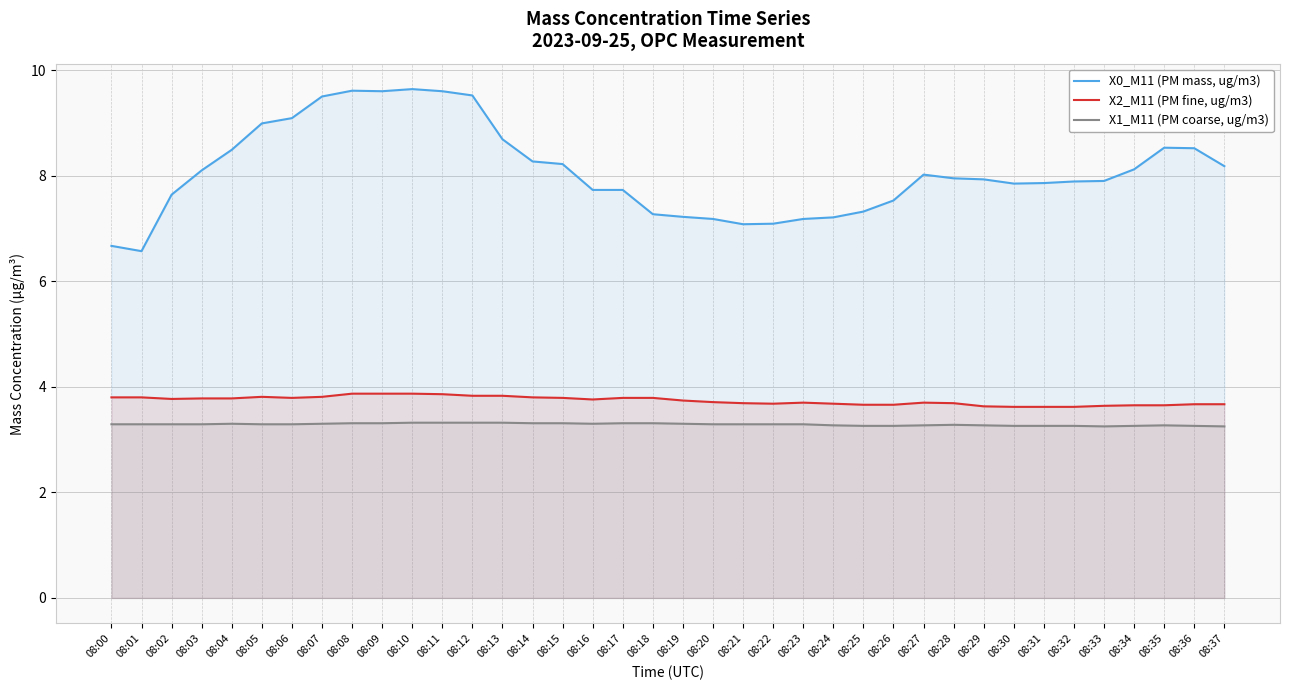

How many X1_M11 (PM coarse, ug/m3) values are between 3 and 4?

38